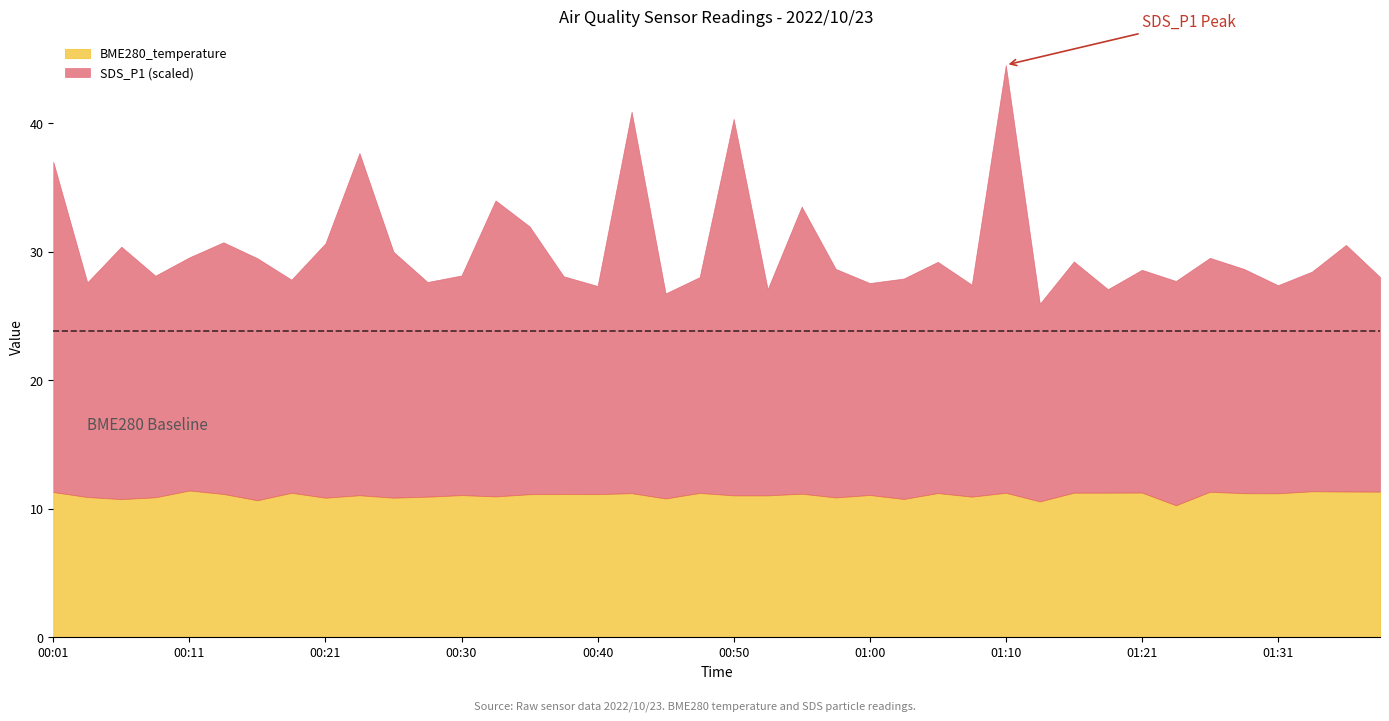

What is the label of the 19th point from the right?

00:53